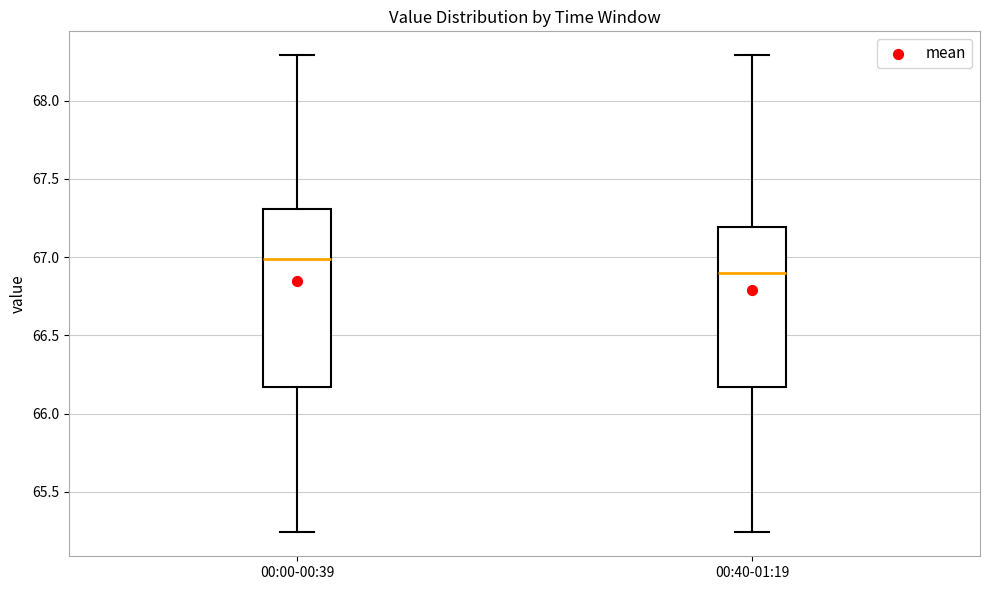

Comparing the boxes themselves (not the whiskers), which one is the tallest?

00:00-00:39